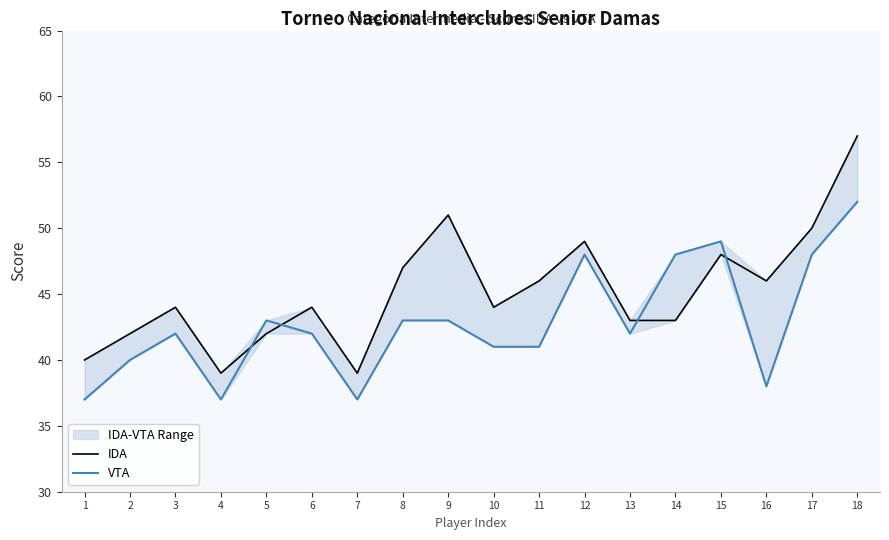

Which series has the largest total across all categories?

IDA